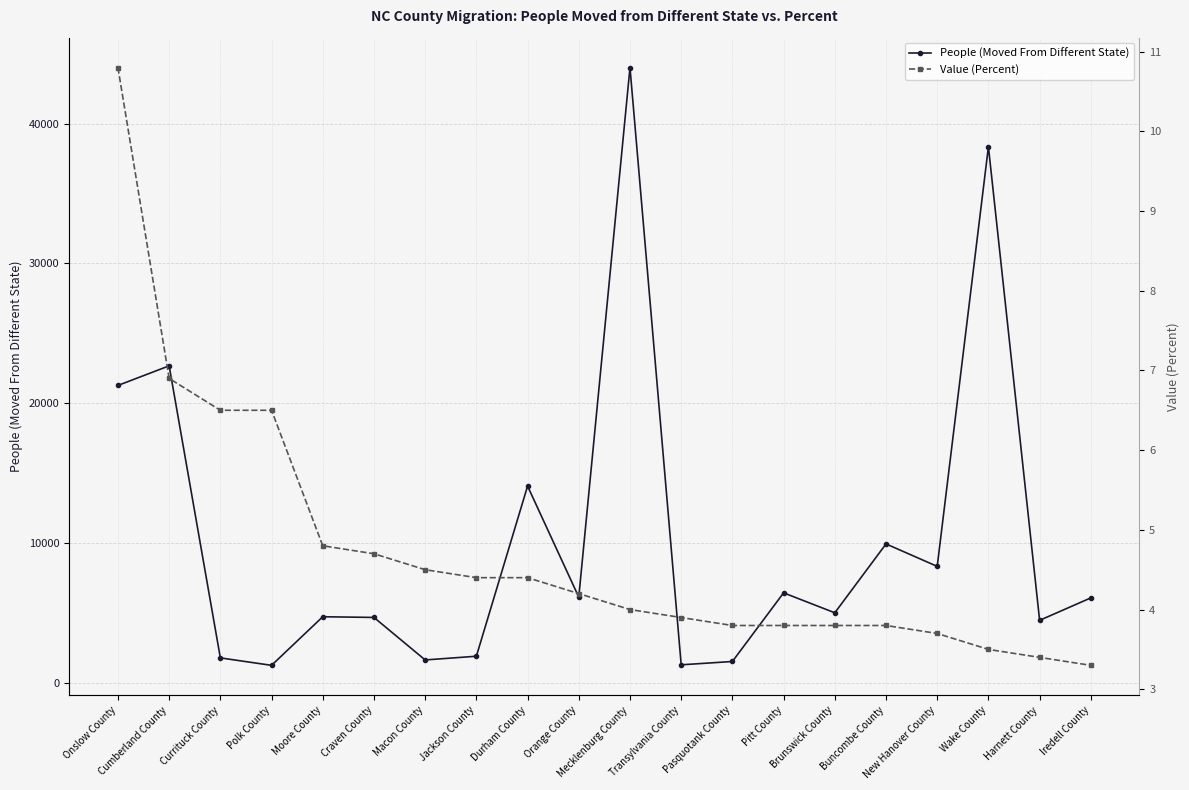

What position from the right is Pitt County?

7